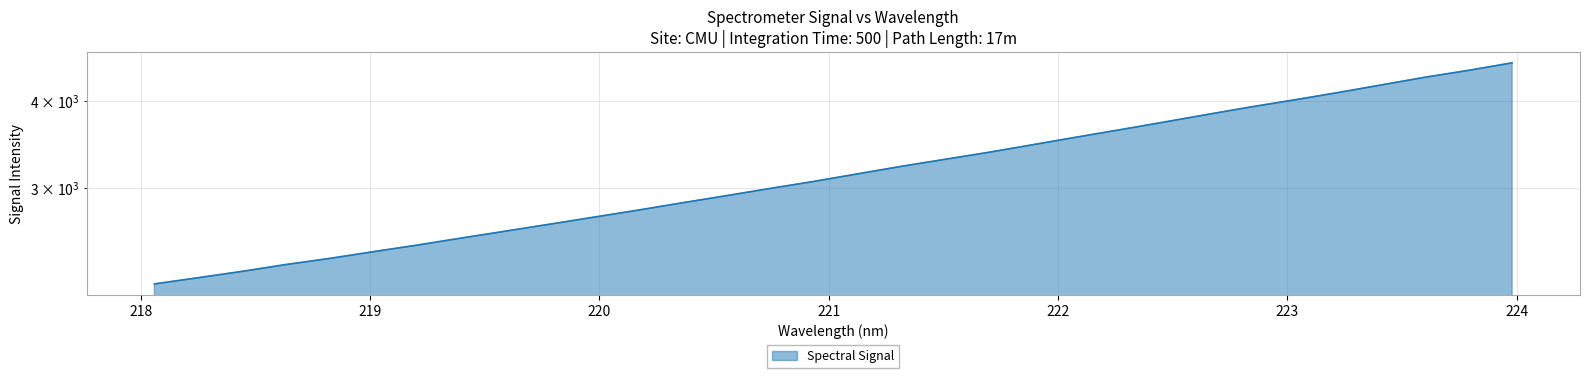

Rank the categories by value from highest to lowest.

223.9802, 223.7895, 223.5987, 223.408, 223.2172, 223.0264, 222.8355, 222.6447, 222.4538, 222.263, 222.0721, 221.8812, 221.6902, 221.4993, 221.3083, 221.1174, 220.9264, 220.7354, 220.5444, 220.3533, 220.1623, 219.9712, 219.7801, 219.589, 219.3979, 219.2067, 219.0156, 218.8244, 218.6332, 218.442, 218.2508, 218.0596